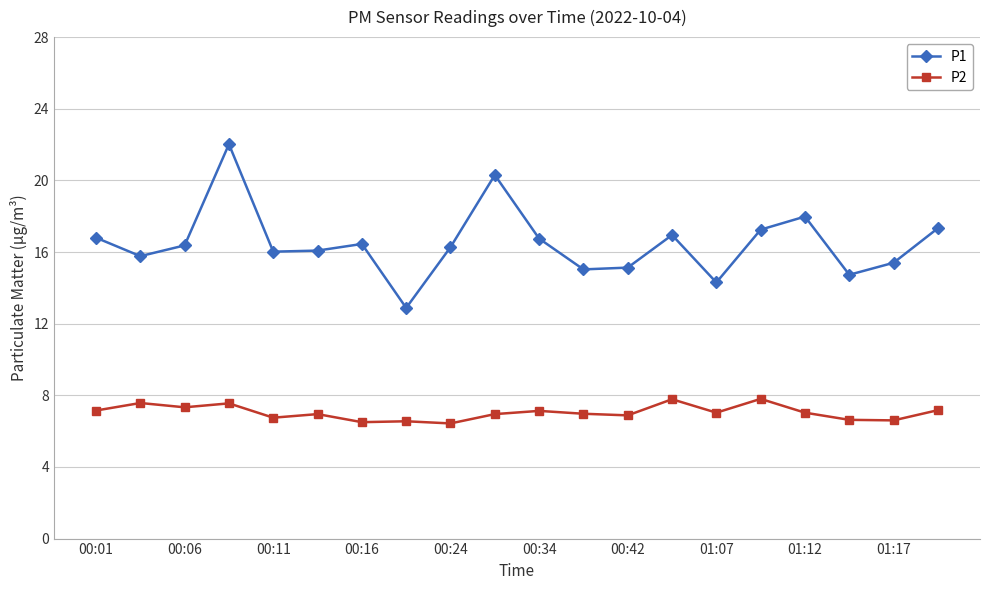

Which series has the widest spread of values?

P1